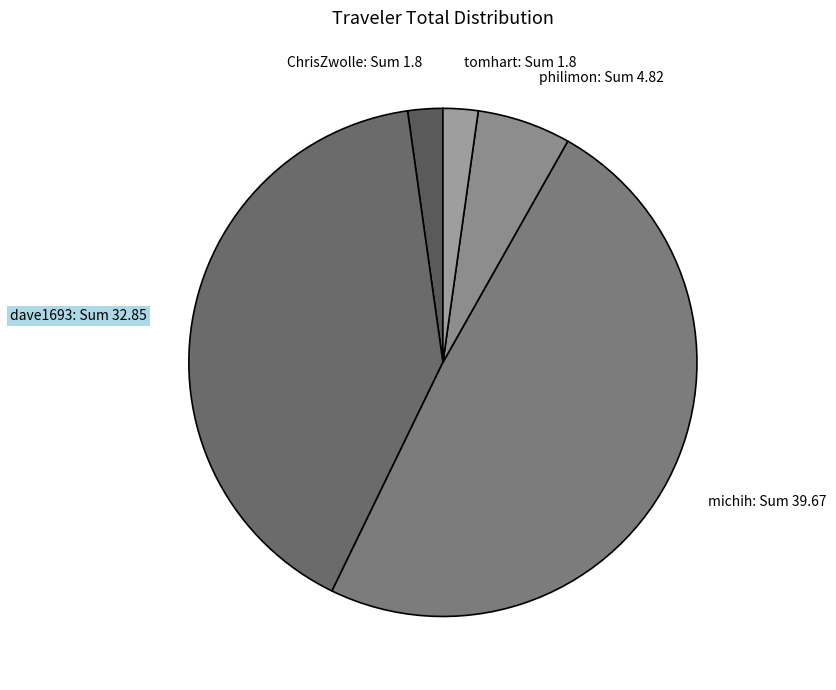

Do tomhart and dave1693 together represent more than half of the pie?

No